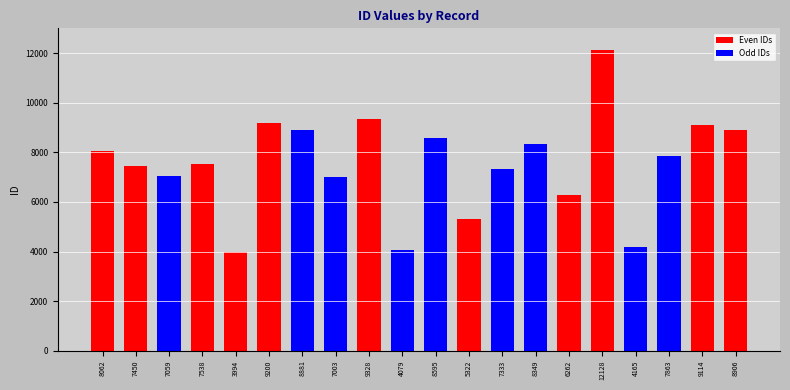

How many categories are shown in the chart?

20